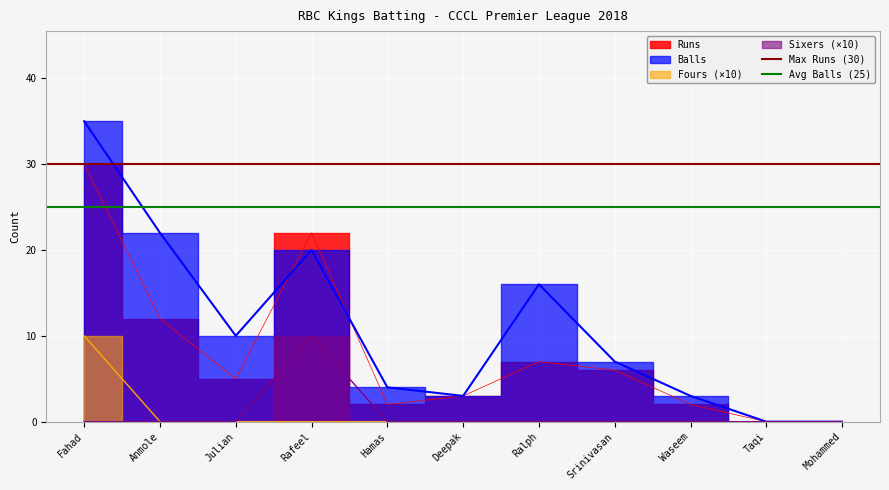

The value of Avg Balls (25) at Fahad is 25. True or false?

True